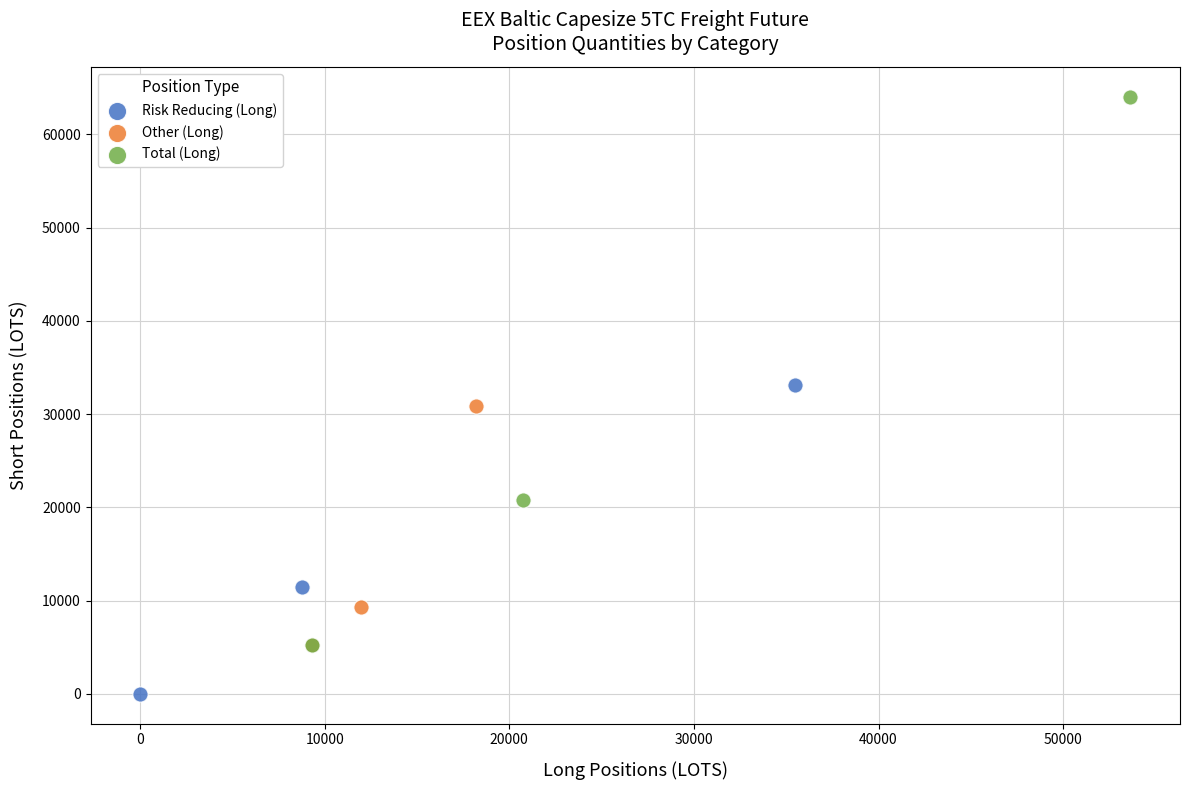

Which series contains the lowest Y value?

Risk Reducing (Long)